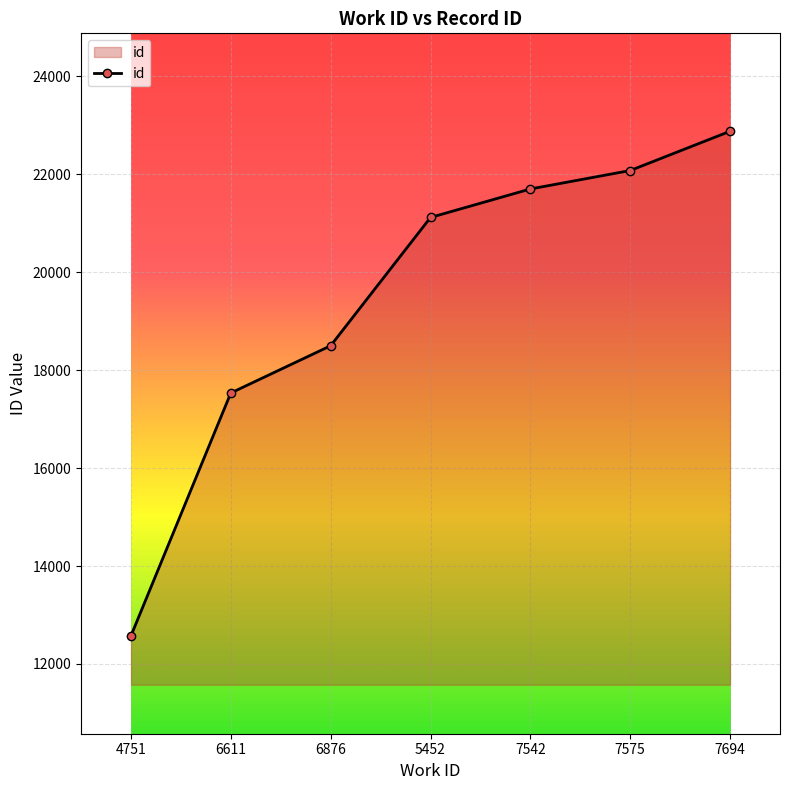

How many lines are shown in the chart?

1